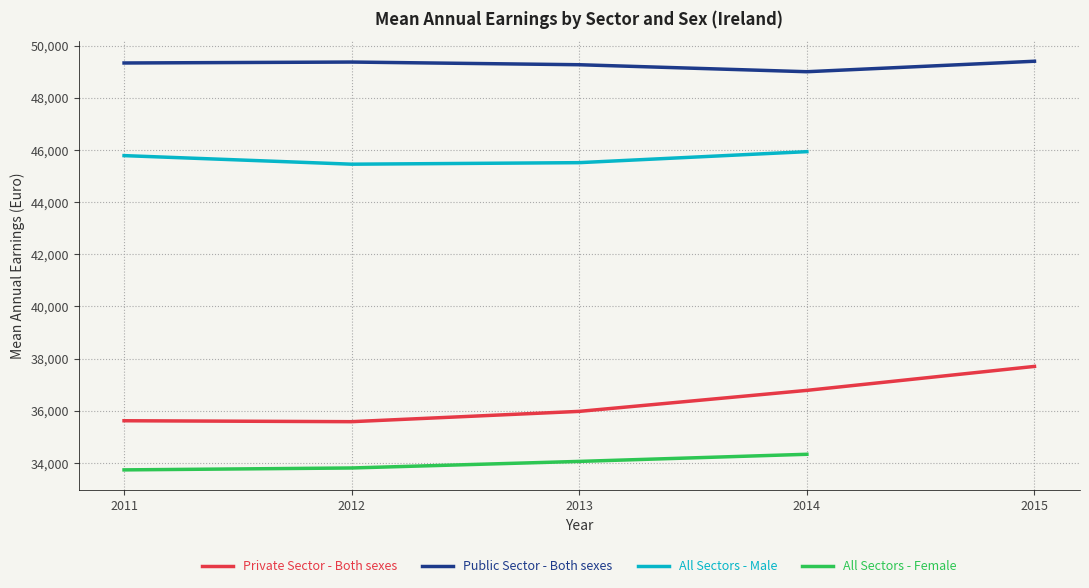

Is it true that Private Sector - Both sexes equals 17663 at 2014?

False